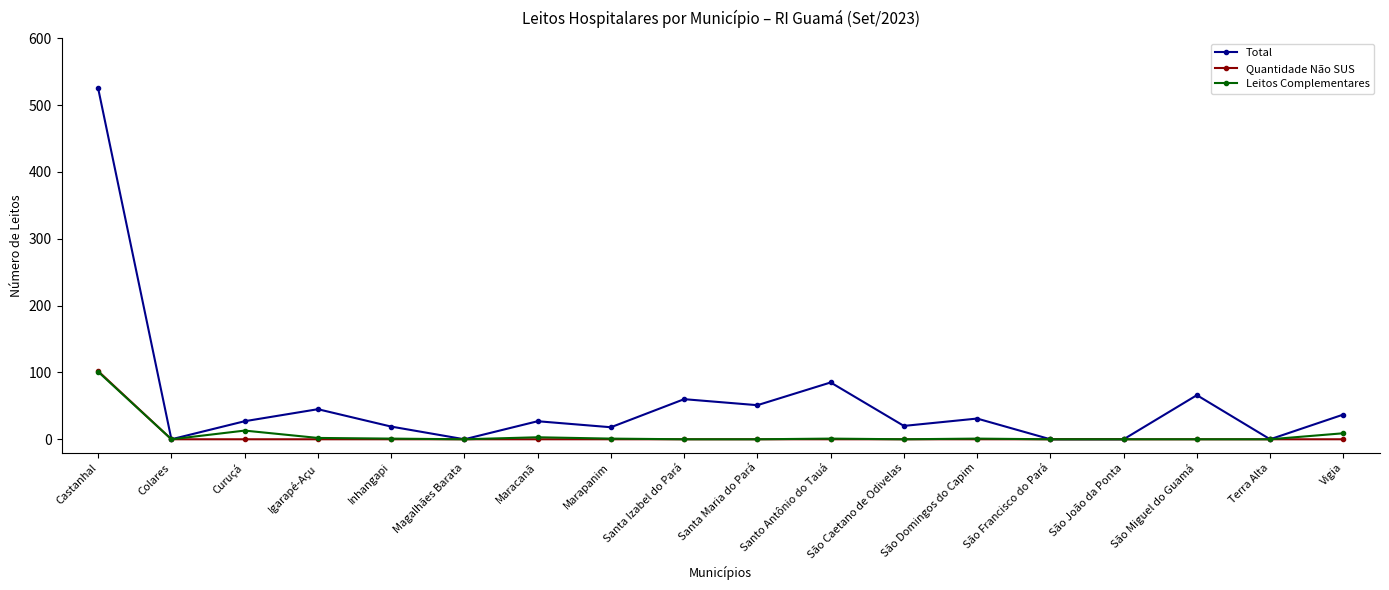

The Quantidade Não SUS series shows 0 at Inhangapi. True or false?

True